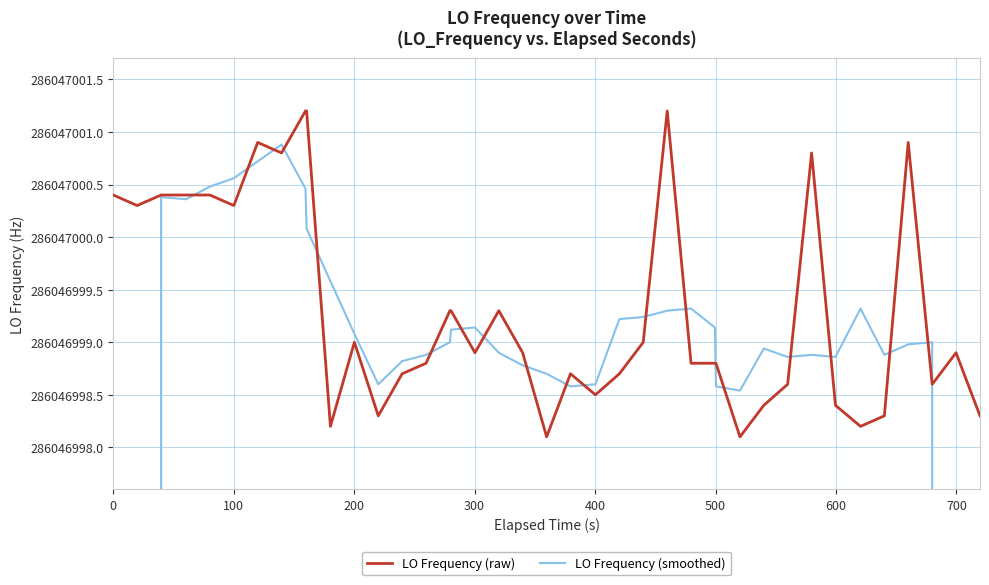

True or false: LO Frequency (smoothed) has a value of 98701312.6 at 29.

False